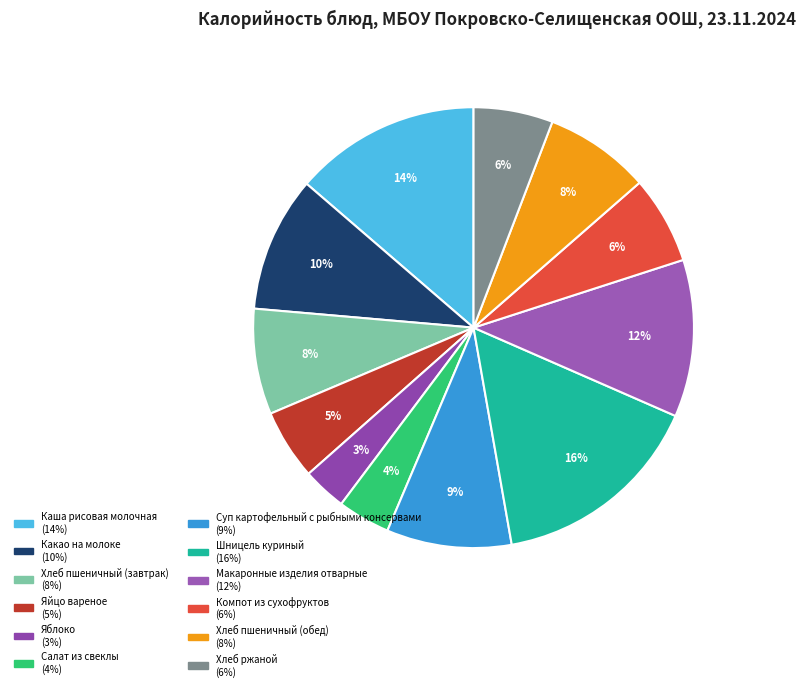

Count the number of slices in the pie.

12